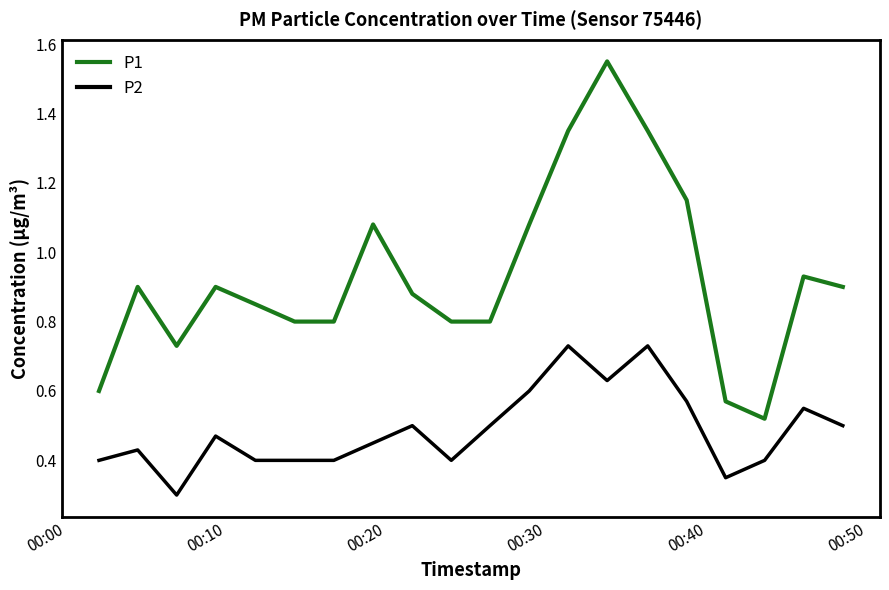

Which series has the largest total across all categories?

P1